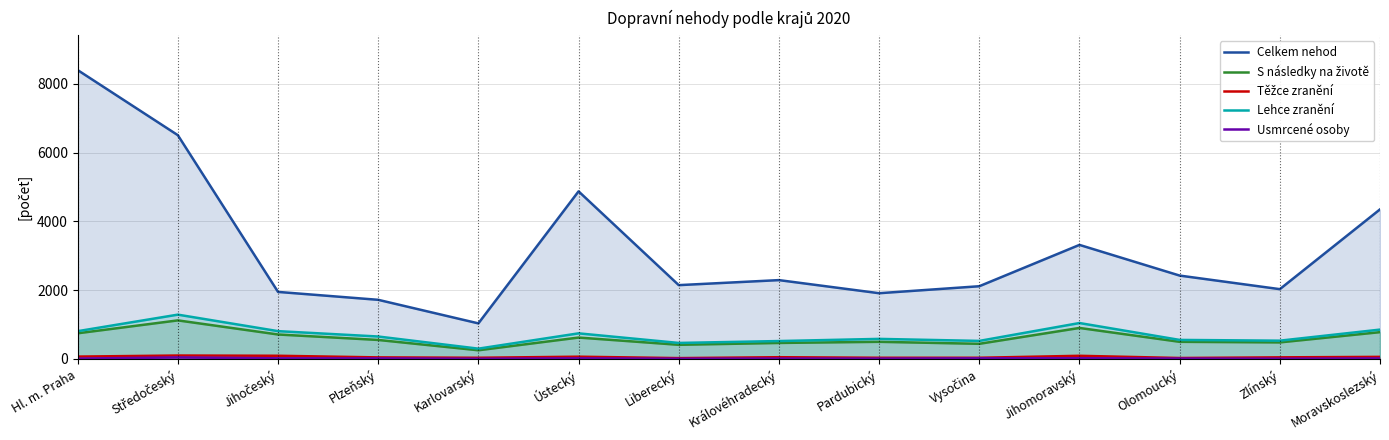

Reading right to left, transcribe all the data shown in this chart.

Celkem nehod: 4350	2030	2425	3317	2115	1912	2293	2147	4874	1035	1720	1950	6507	8400
S následky na životě: 780	482	499	902	441	499	466	412	623	253	553	712	1122	747
Těžce zranění: 61	47	28	92	35	35	51	25	66	35	46	93	100	69
Lehce zranění: 854	532	554	1045	525	584	521	466	745	300	653	809	1289	808
Usmrcené osoby: 17	8	12	22	19	11	13	7	19	6	17	19	45	11